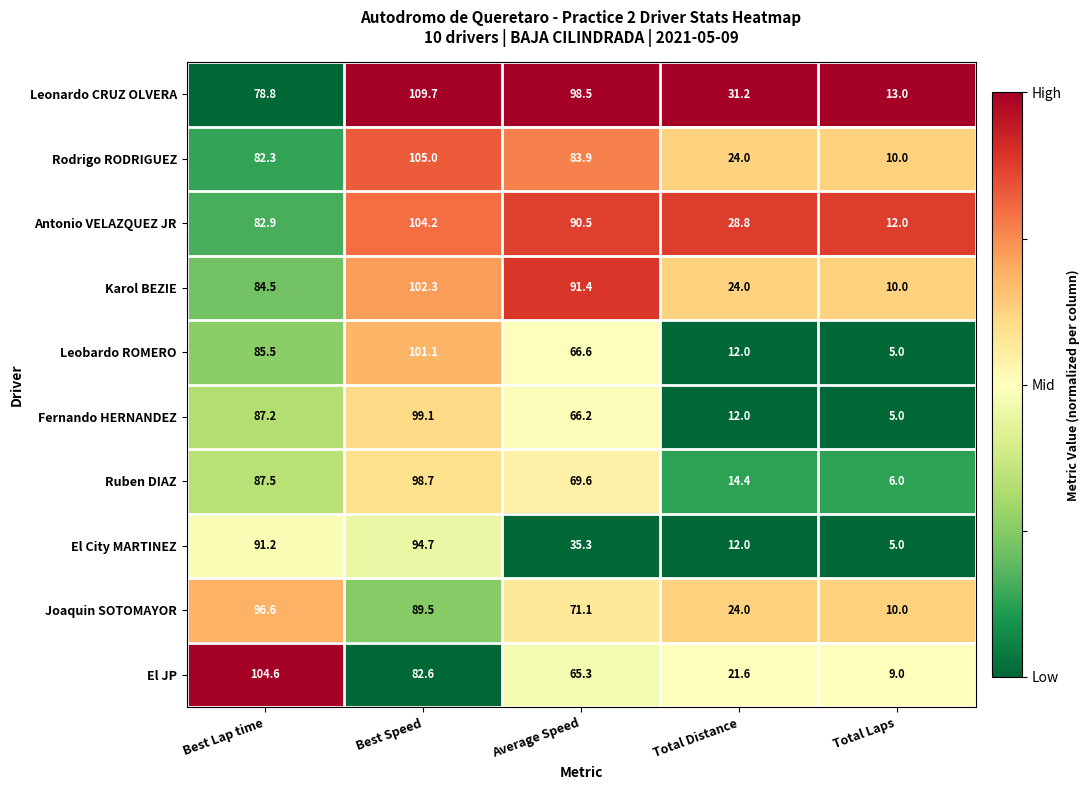

Which series has the widest spread of values?

Leonardo CRUZ OLVERA